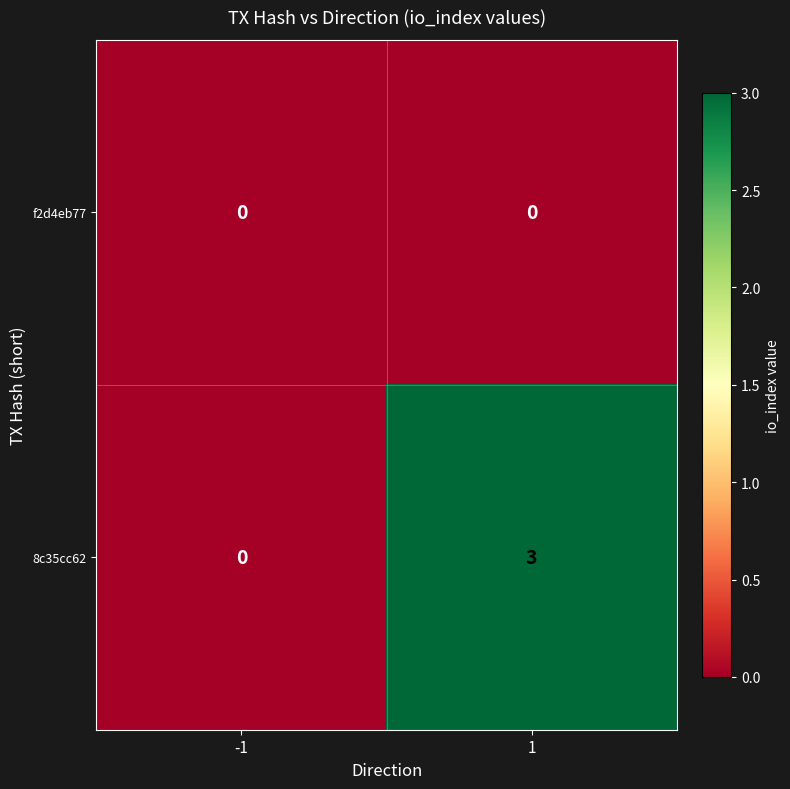

Rank the series by their average value, from lowest to highest.

f2d4eb77, 8c35cc62